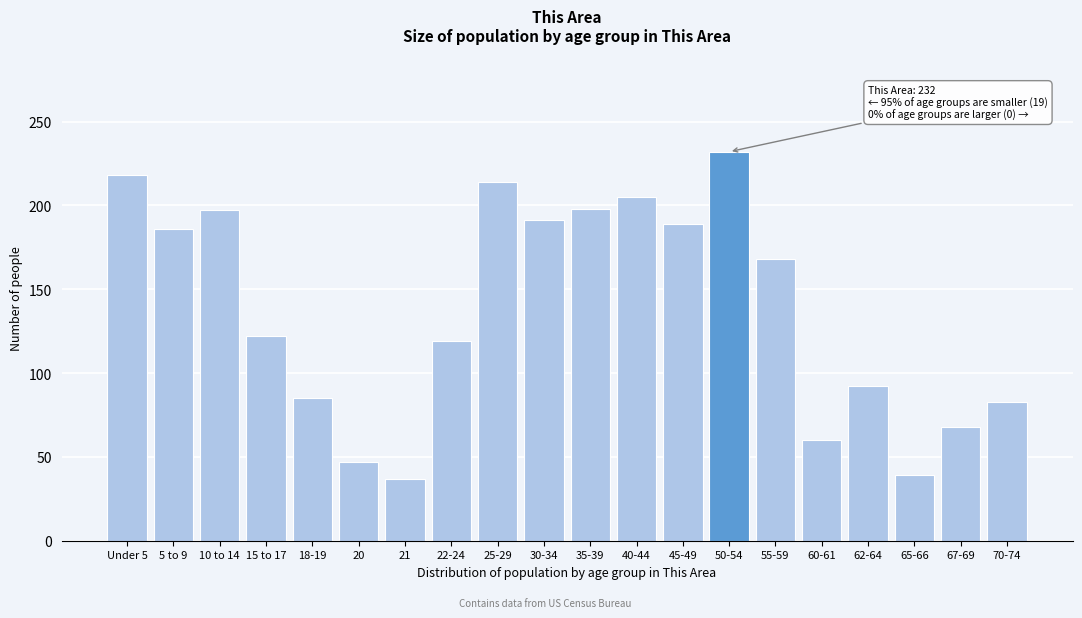

What is the sum of all values?

2750